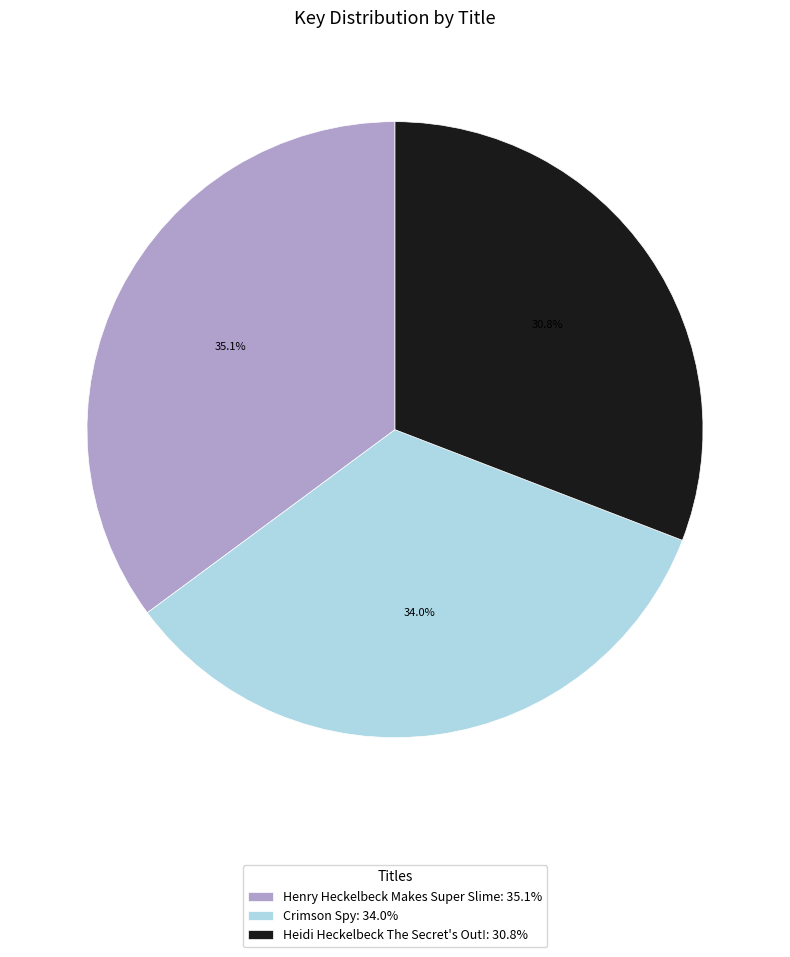

Count the number of slices in the pie.

3